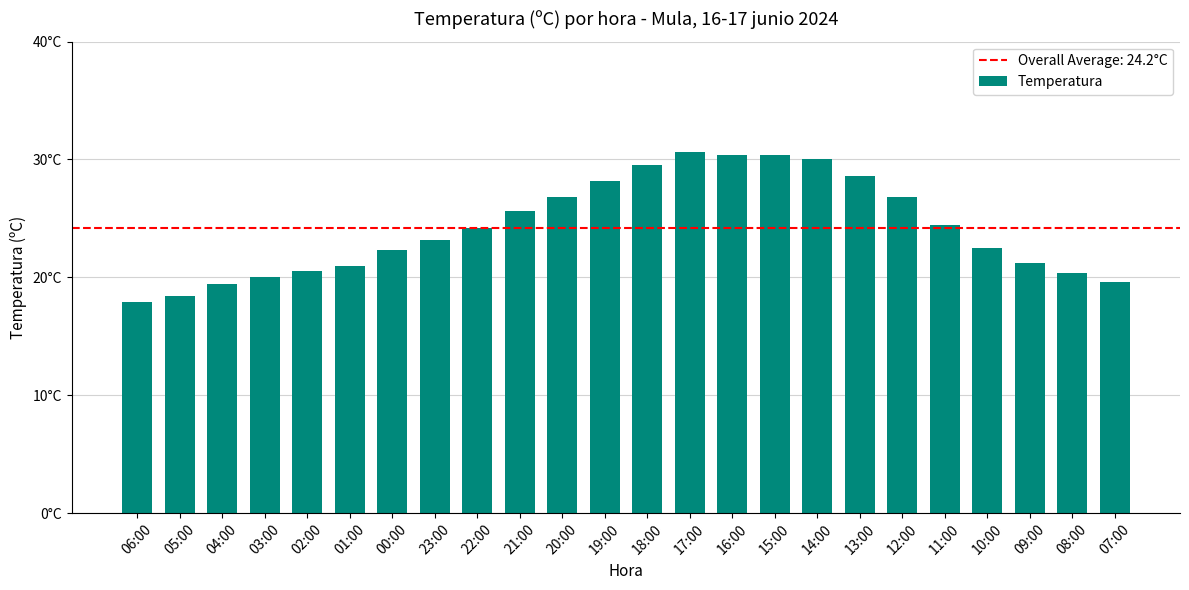

Between 02:00 and 13:00, which is larger?

13:00